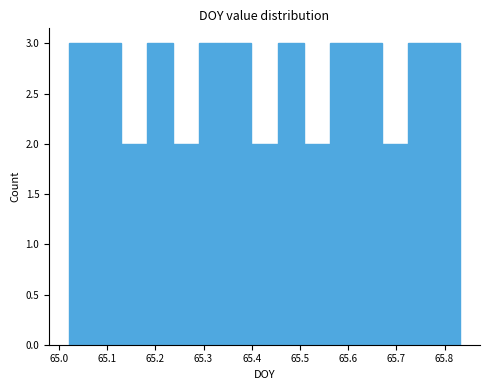

Reading left to right, list every bar in this chart as the range it spans on the x-axis followed by its height. Neither the bar edges nor the heights are printed on the chart, so give them approximately, as read against the axes.

65.02 to 65.07: 3
65.07 to 65.13: 3
65.13 to 65.18: 2
65.18 to 65.24: 3
65.24 to 65.29: 2
65.29 to 65.35: 3
65.35 to 65.40: 3
65.40 to 65.45: 2
65.45 to 65.51: 3
65.51 to 65.56: 2
65.56 to 65.62: 3
65.62 to 65.67: 3
65.67 to 65.72: 2
65.72 to 65.78: 3
65.78 to 65.83: 3